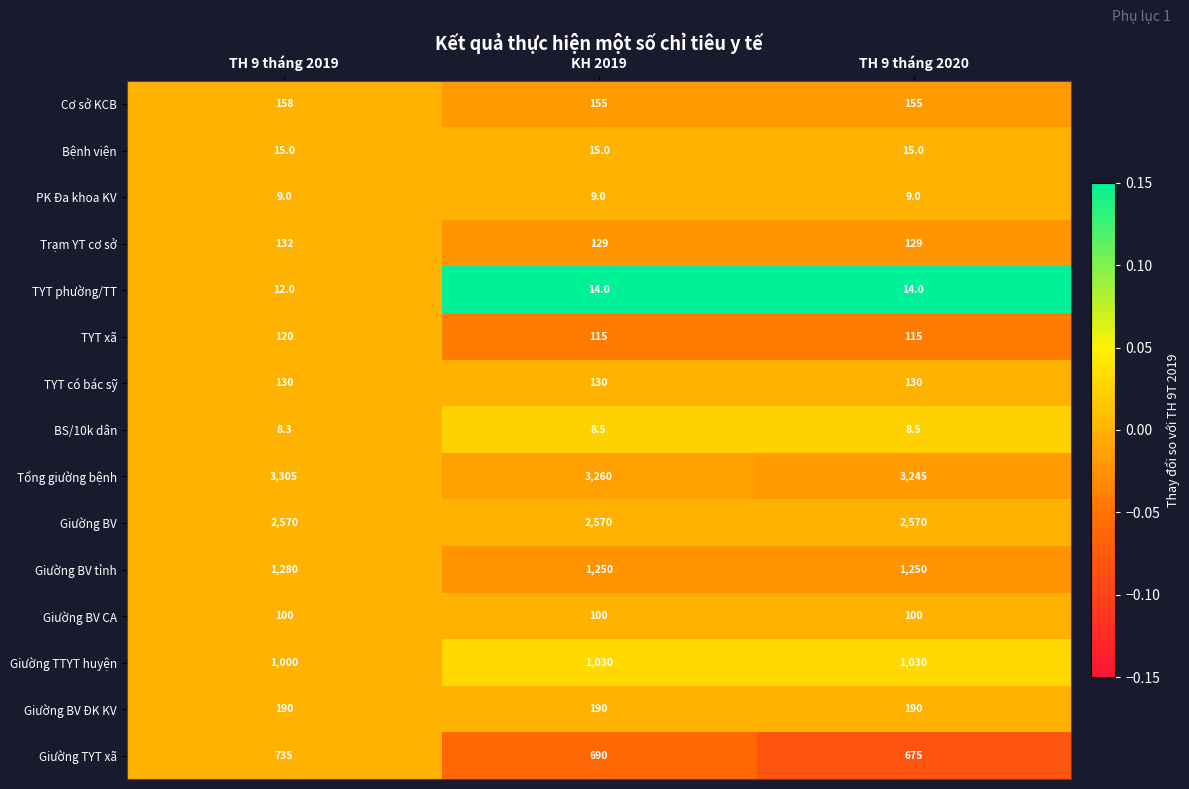

What is the smallest value displayed?

8.3